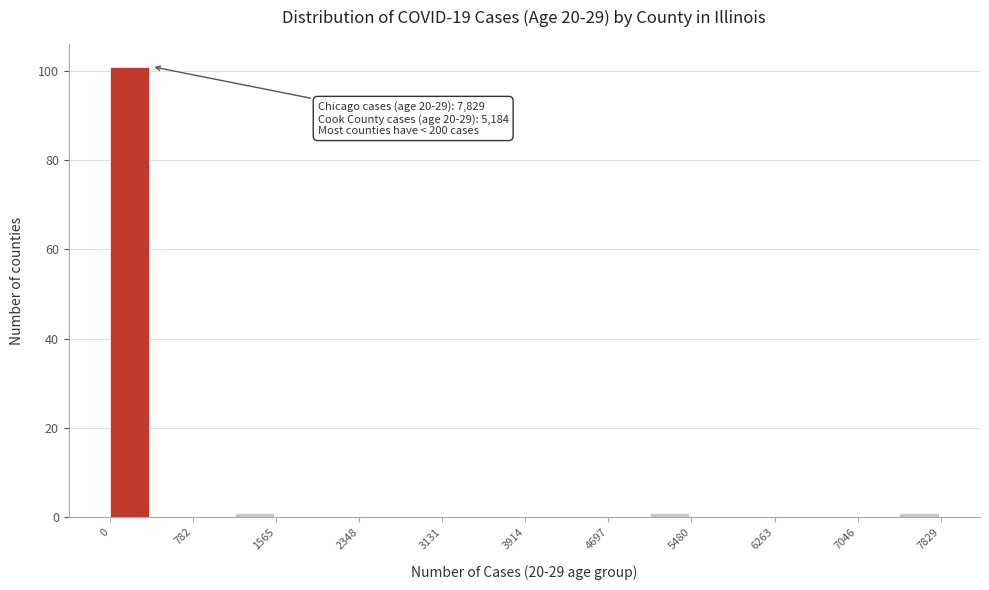

Read against the x-axis, roughly where is the centre of the tallest bar?

200